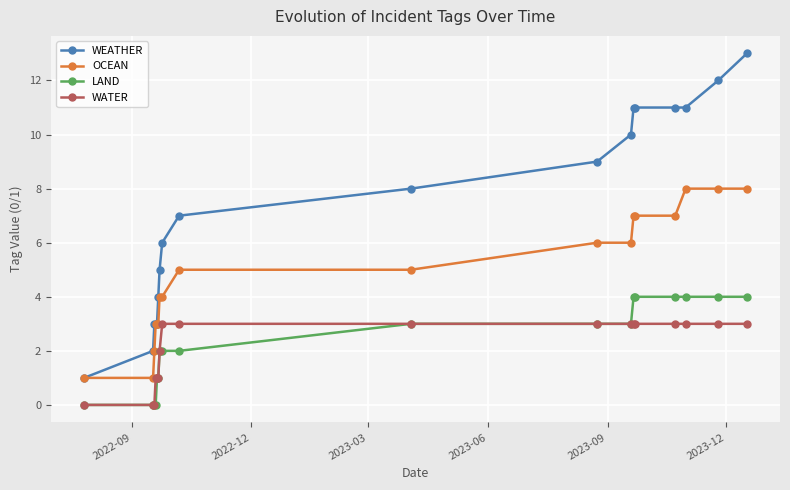

What is the greatest value displayed?

13